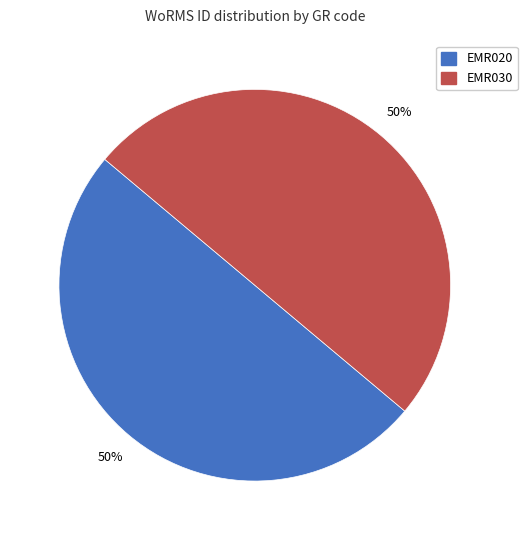

To the nearest percent, what is the average slice percentage?

50%